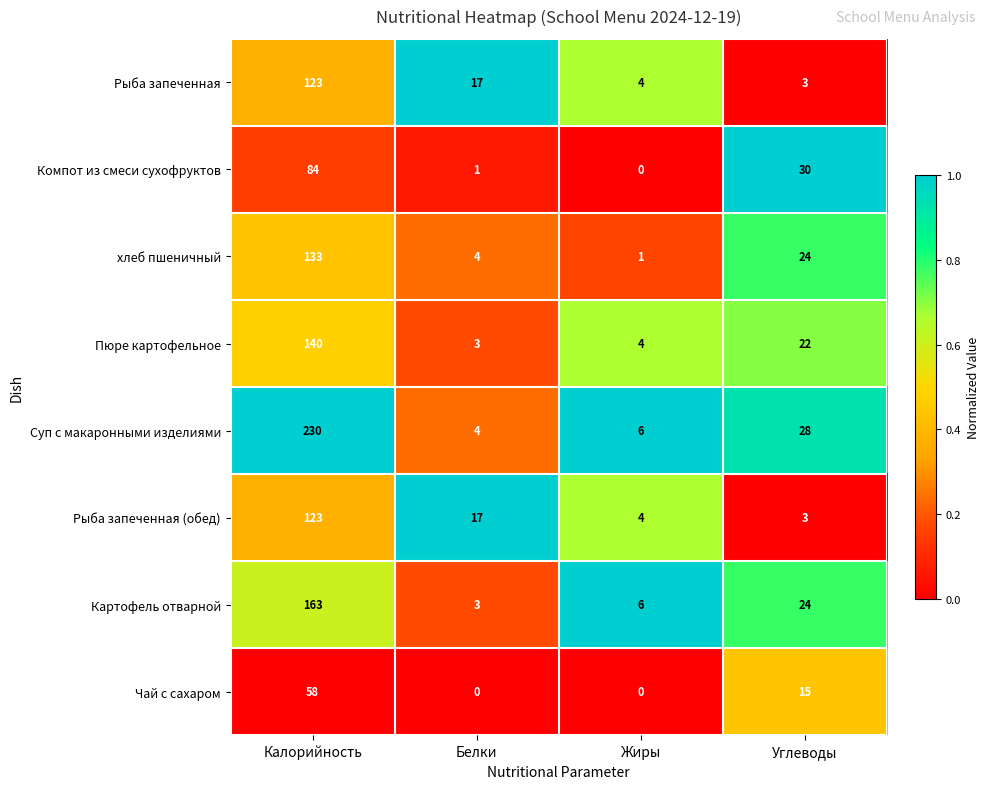

Where is Картофель отварной nearest to the value 83?

Углеводы